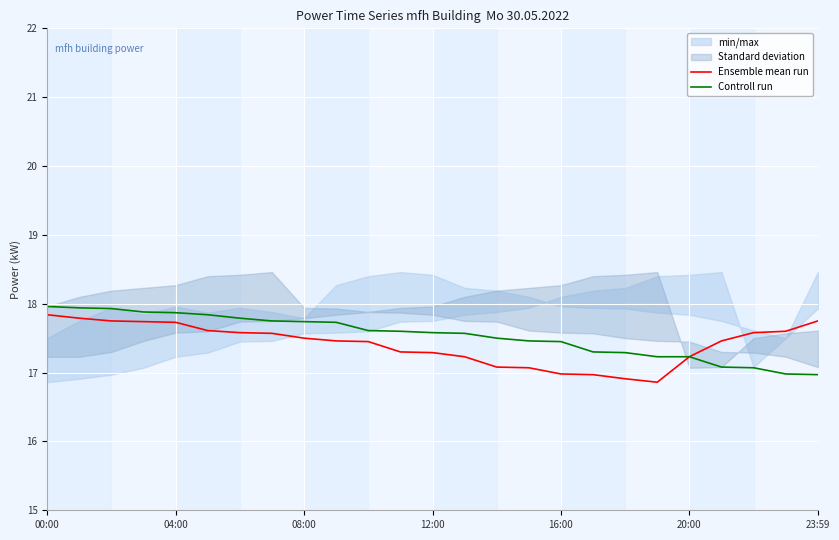

True or false: Controll run and Ensemble mean run intersect in this chart.

False